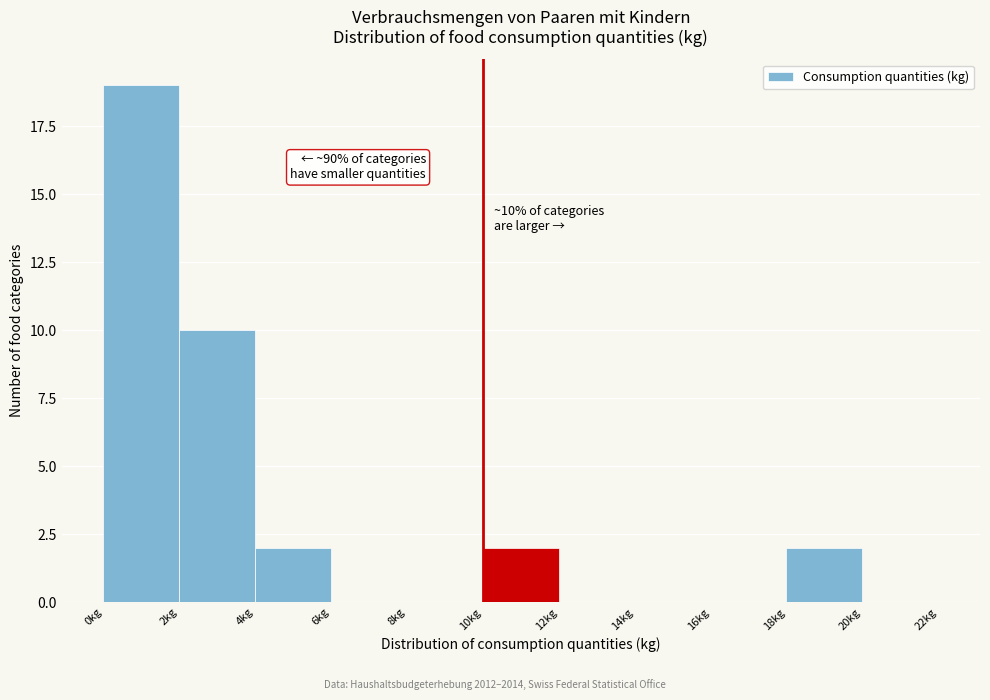

Over which range of the x-axis is the bar tallest?

0 to 2